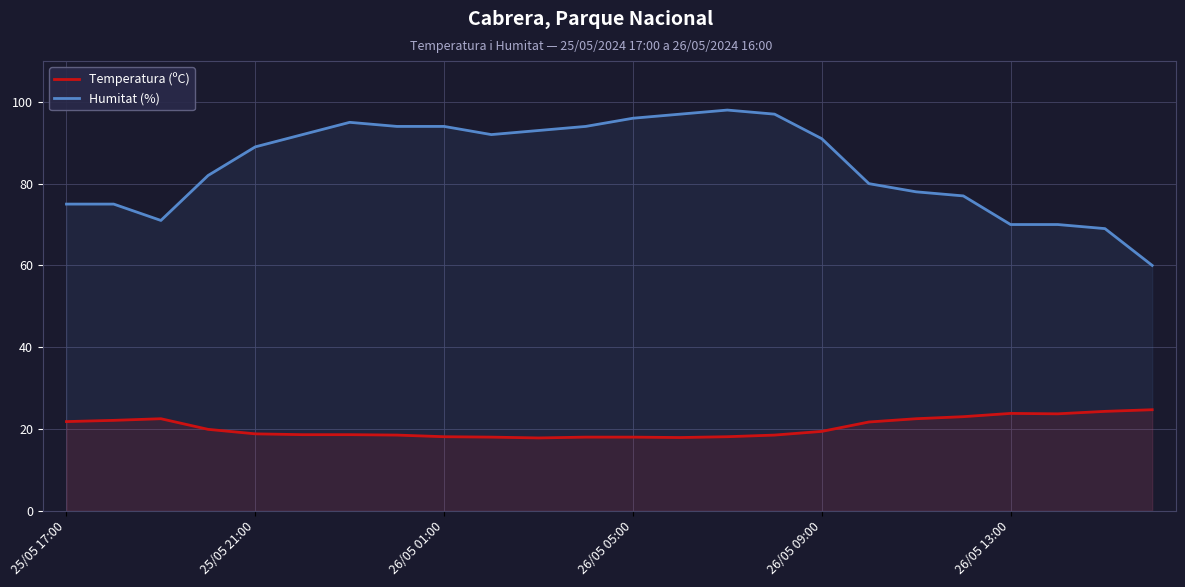

Rank the series by their maximum value, from highest to lowest.

Humitat (%), Temperatura (ºC)